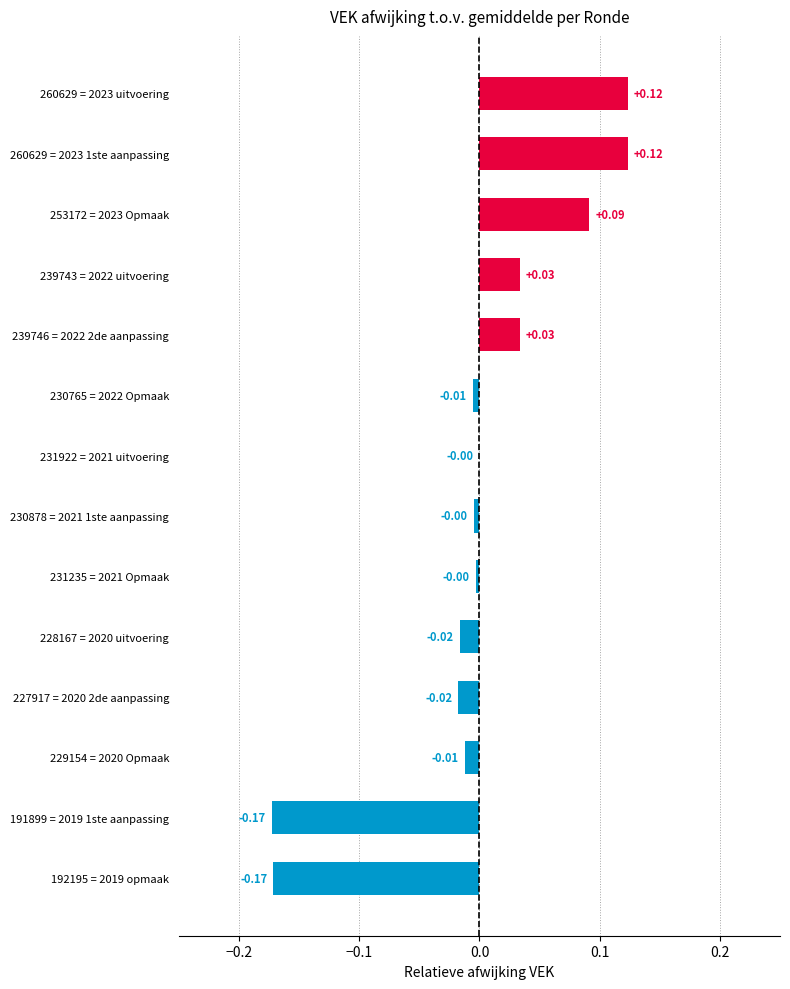

Which has a higher value, 260629 = 2023 uitvoering or 191899 = 2019 1ste aanpassing?

260629 = 2023 uitvoering